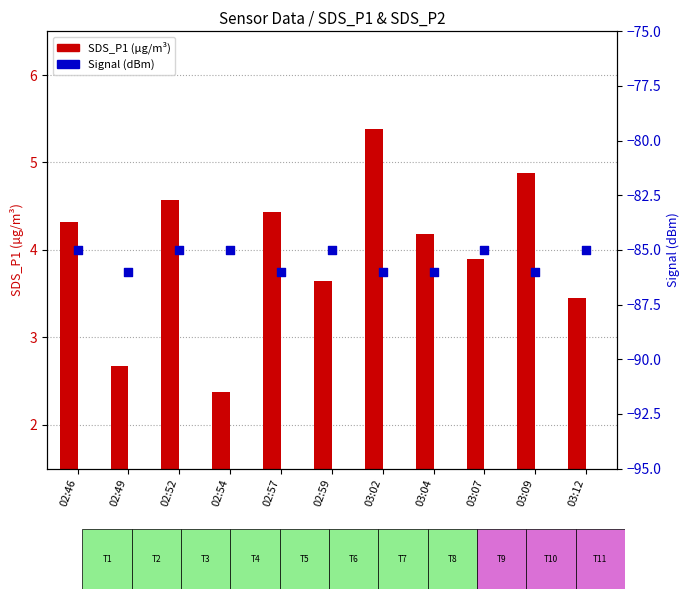

Which series has the largest total across all categories?

SDS_P1